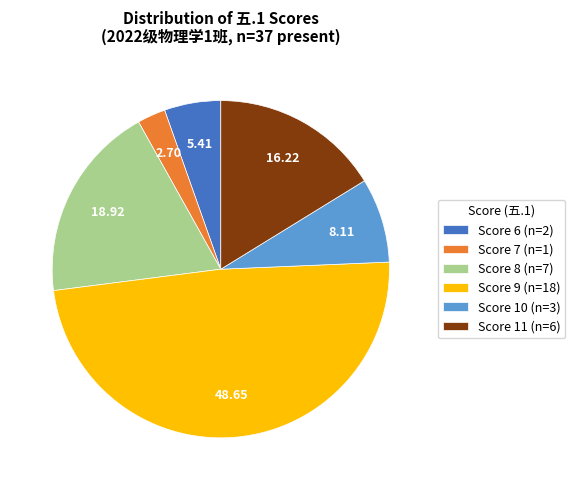

Do Score 8 (n=7) and Score 11 (n=6) together represent more than half of the pie?

No